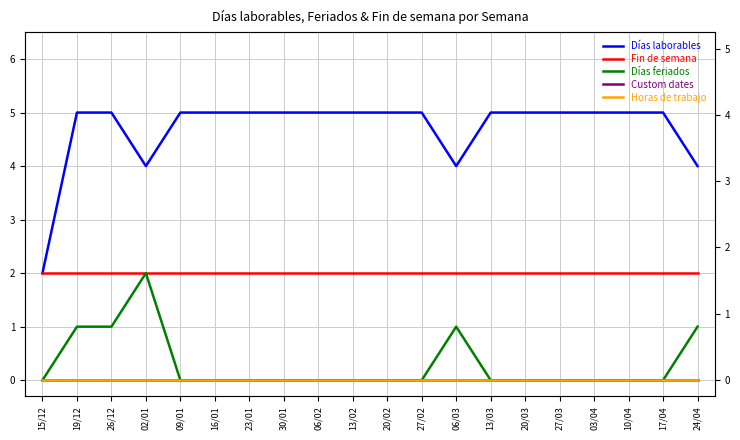

Which series changed the most between 16/01 and 24/04?

Días laborables